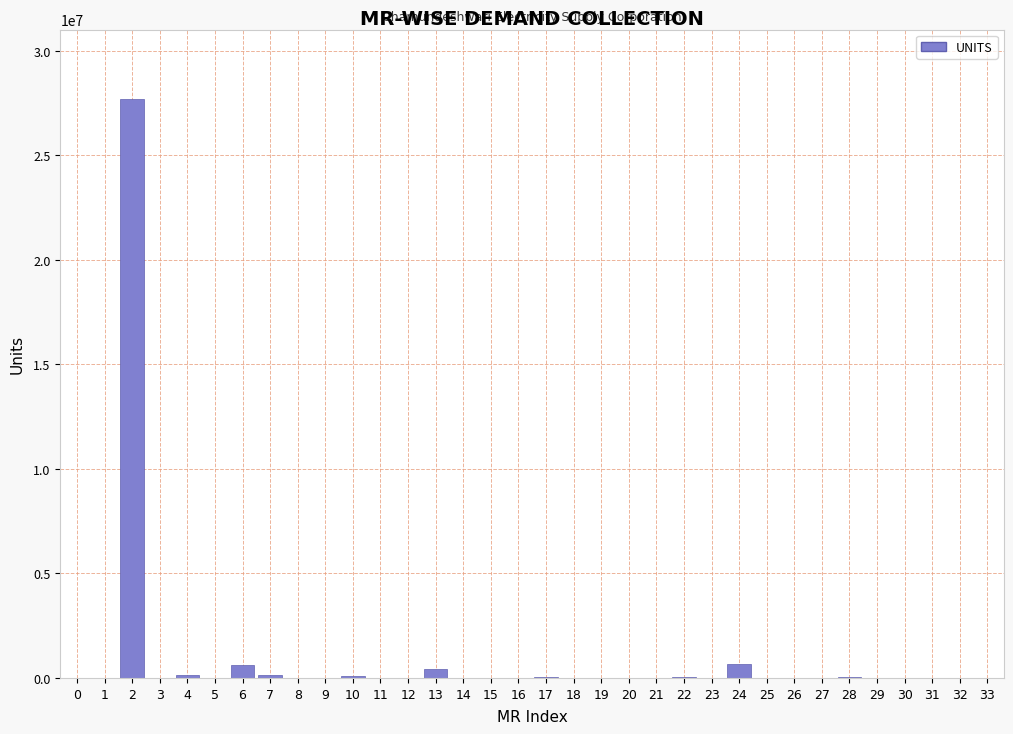

What is the greatest value displayed?

27683633